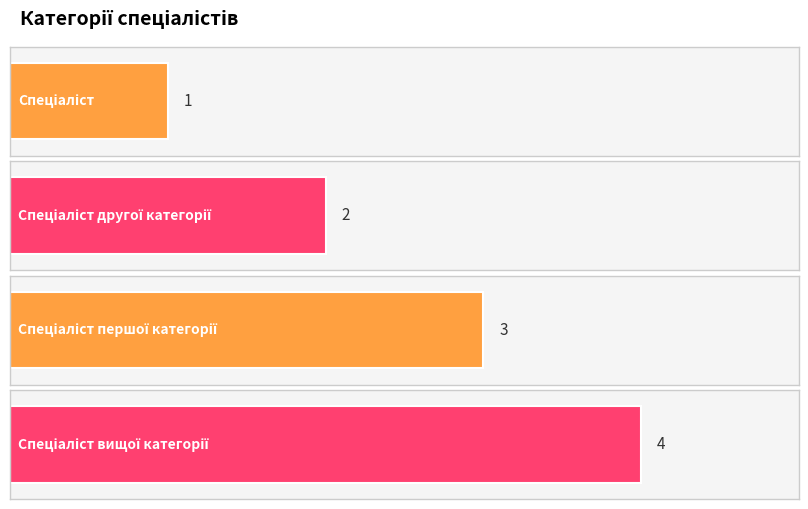

List the labels in order of value, largest first.

Спеціаліст вищої категорії, Спеціаліст першої категорії, Спеціаліст другої категорії, Спеціаліст